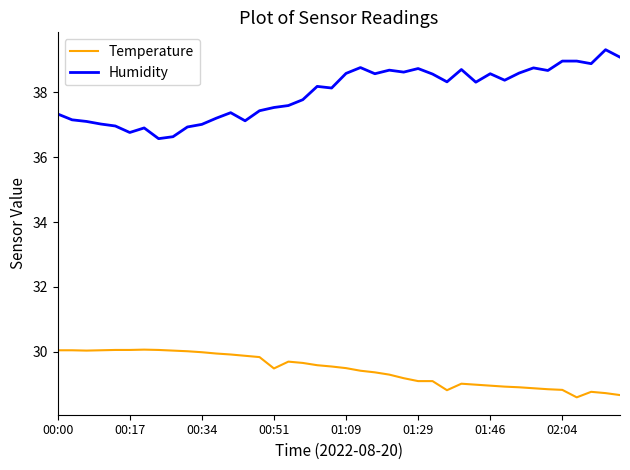

What is the smallest value displayed?

28.6